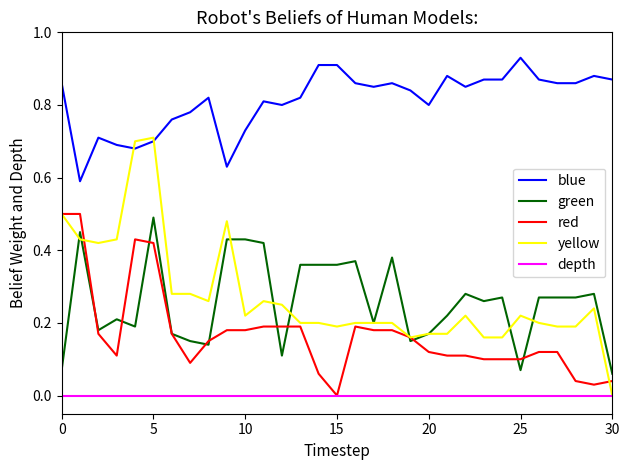

True or false: green and blue intersect in this chart.

False